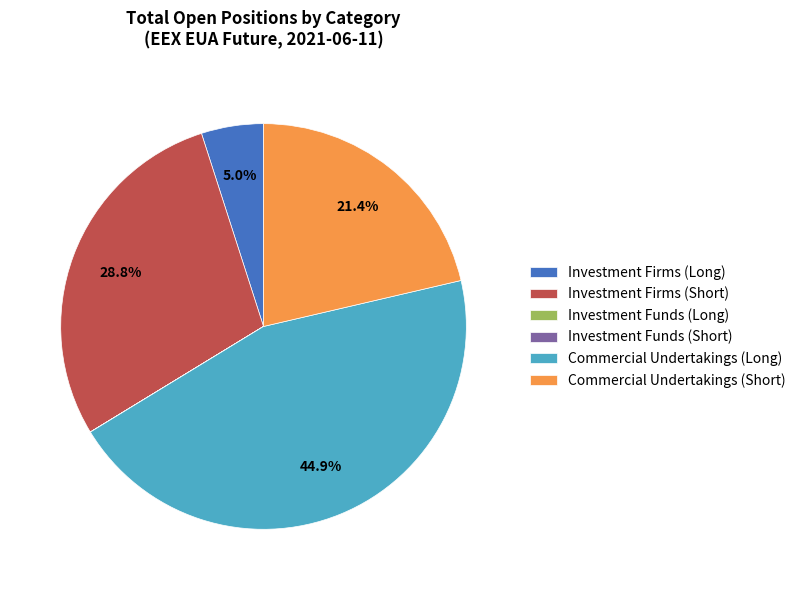

Does Investment Firms (Long) account for over 50% of the chart?

No